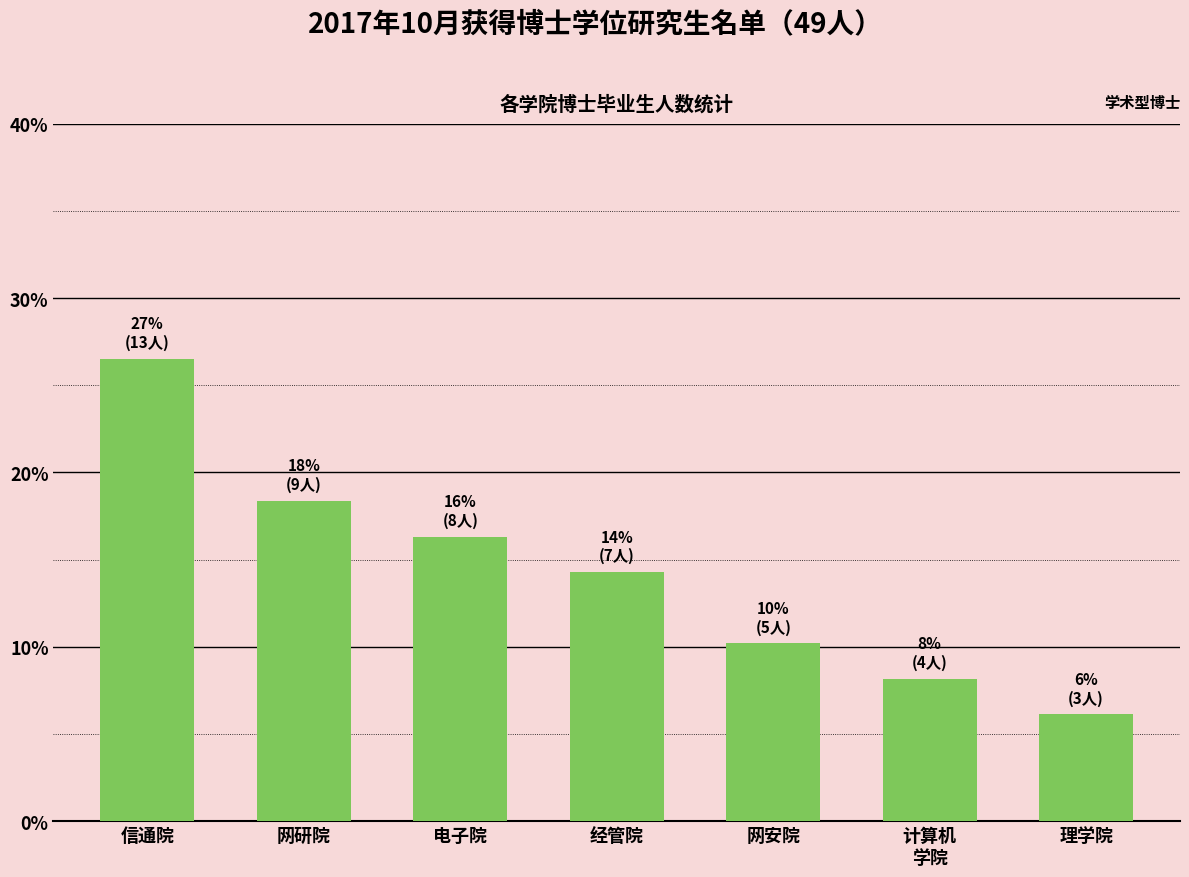

What is the label of the 6th bar from the right?

网研院